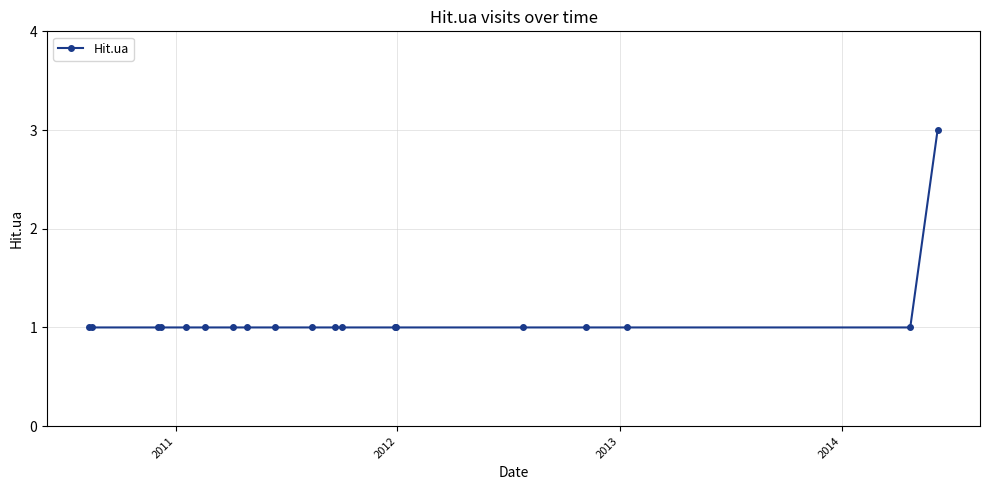

What is the sum of all values?

21